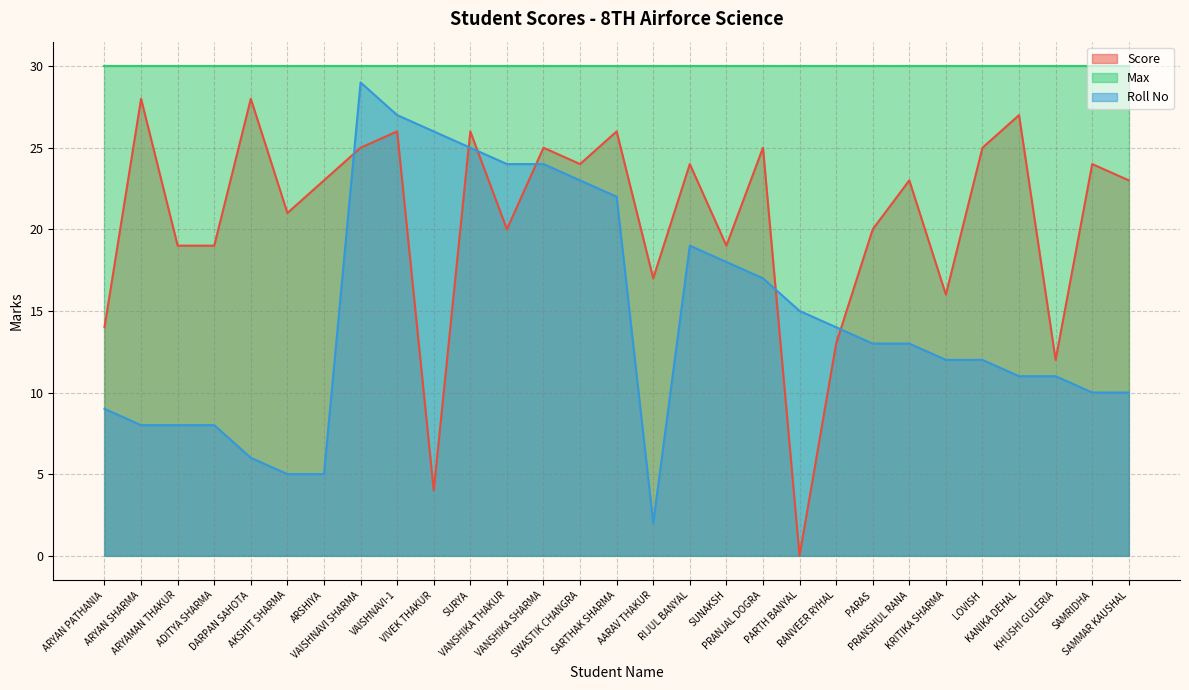

Does the chart have visible grid lines?

Yes